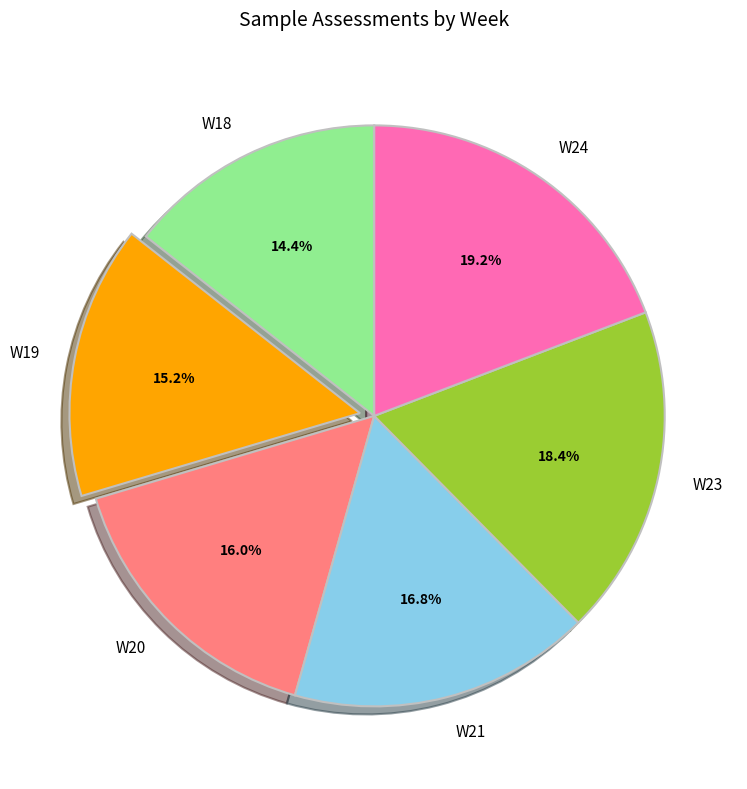

Which has a higher value, W19 or W24?

W24